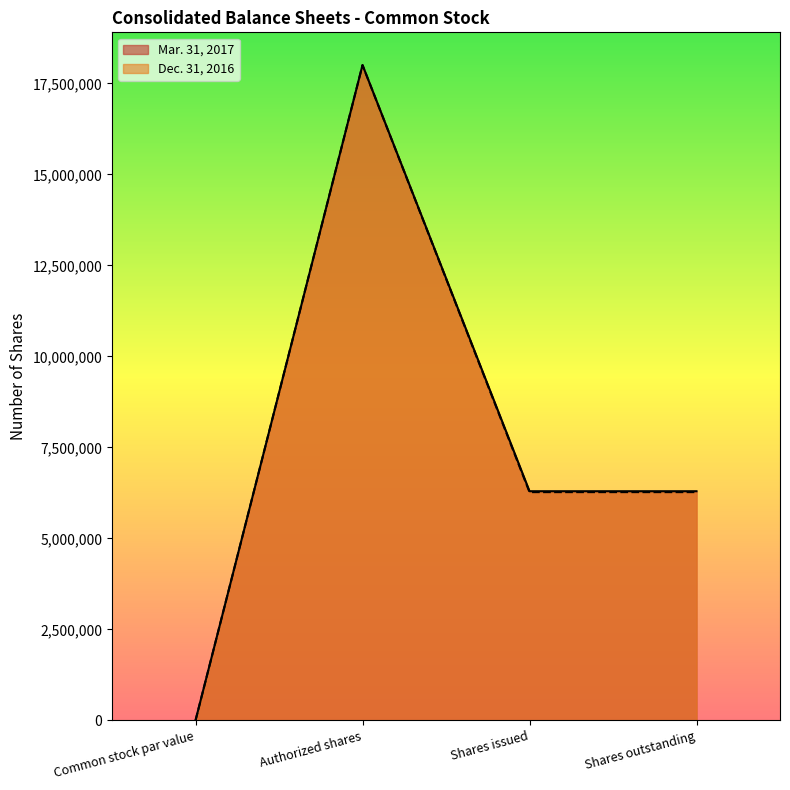

What is the difference between the maximum and minimum values in the Dec. 31, 2016 series?

18000000